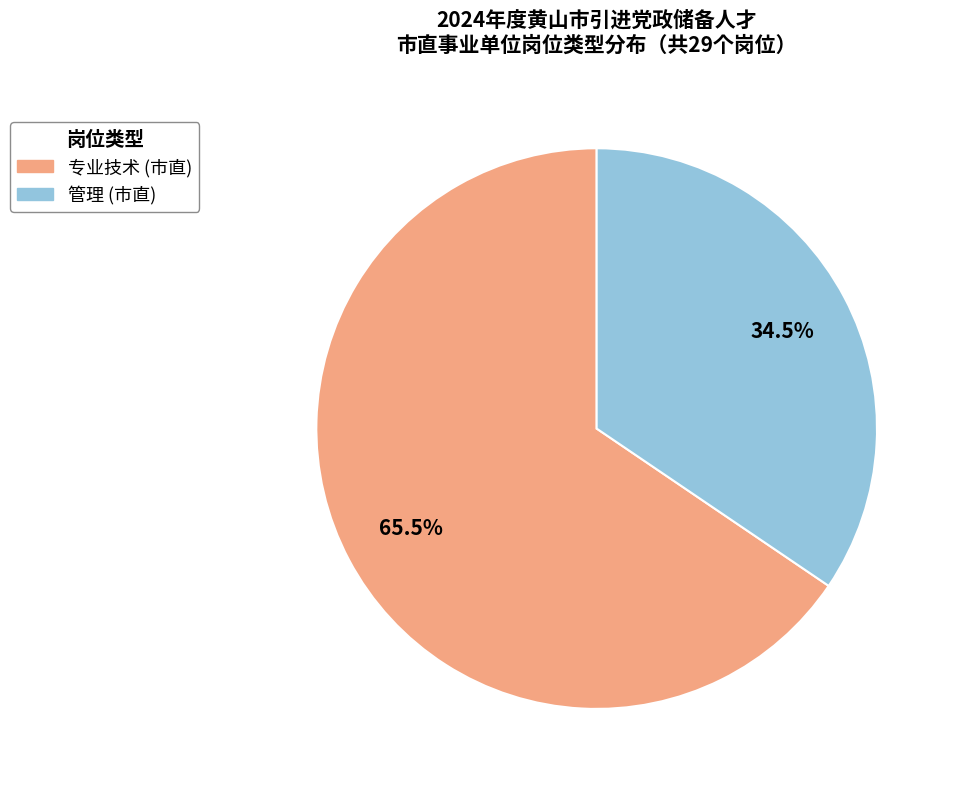

Is there any slice that represents more than half of the pie?

Yes